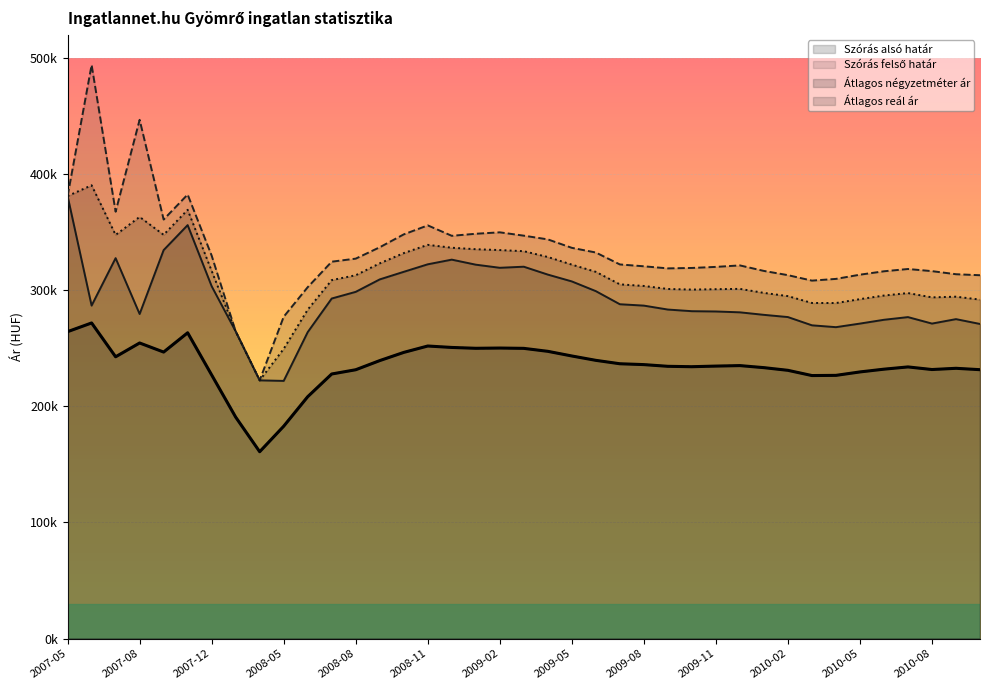

What is the average value of the Szórás felső határ series?

333107